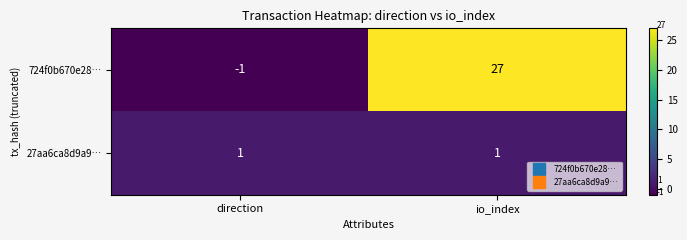

Is it true that 27aa6ca8d9a9… equals 1 at direction?

True